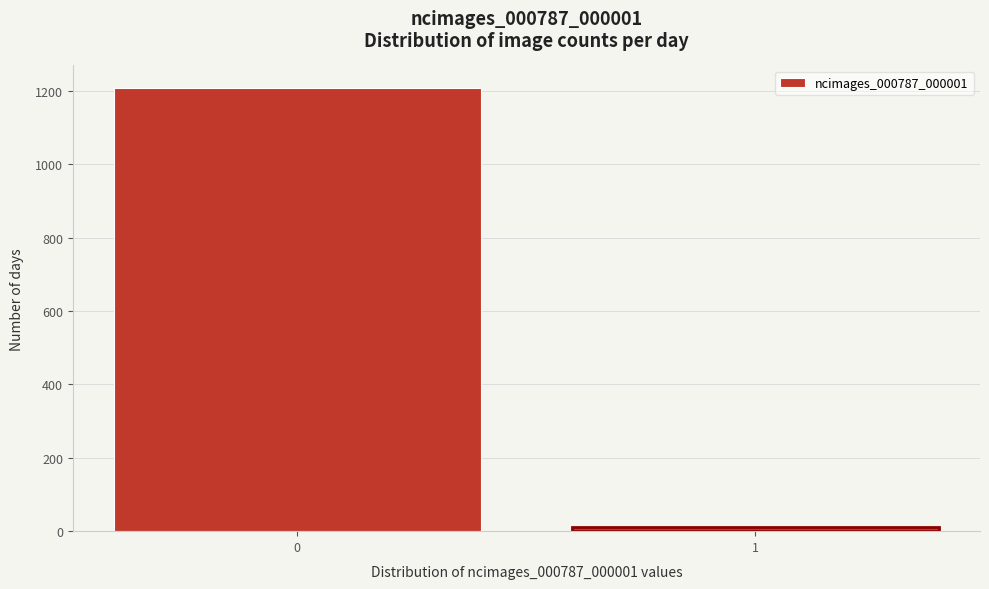

Reading left to right, list all the values displayed in this chart.

0=1209	1=11